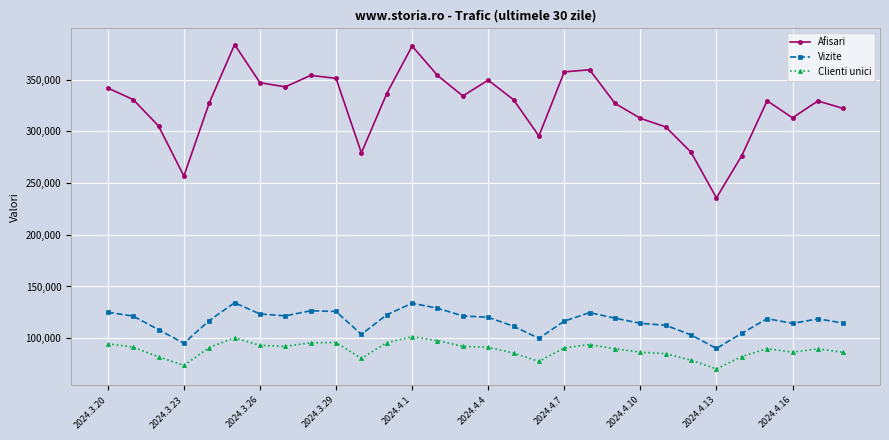

Which series has the largest range (max minus min)?

Afisari